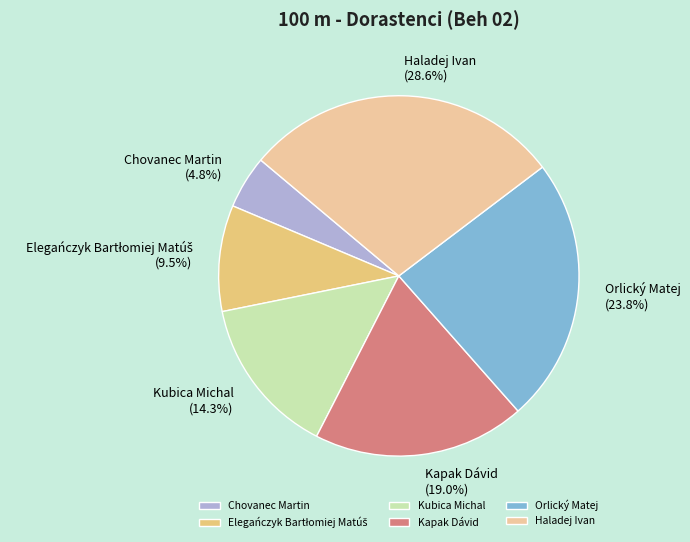

Which category has the smallest portion of the pie?

Chovanec Martin